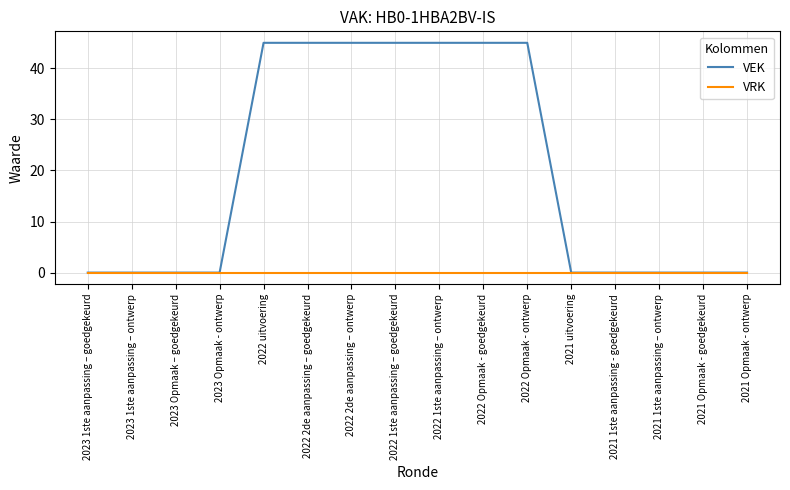

Is the value of VEK at 2022 2de aanpassing – ontwerp greater than the value of VRK at 2022 1ste aanpassing – ontwerp?

Yes